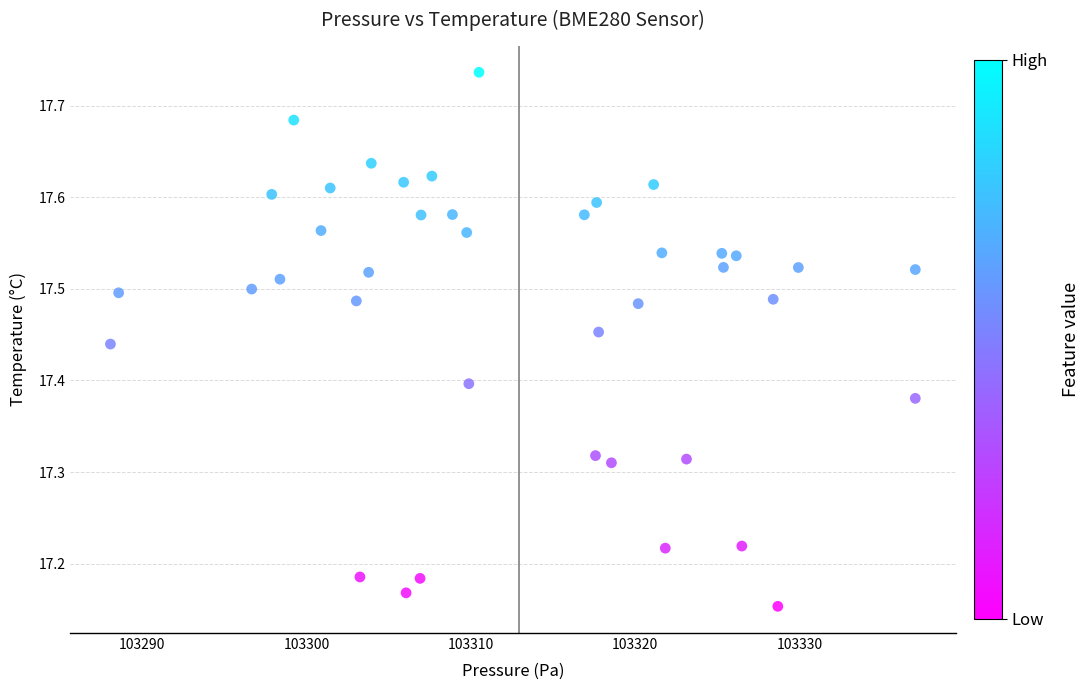

What is the range of Y values (max minus min)?

0.6